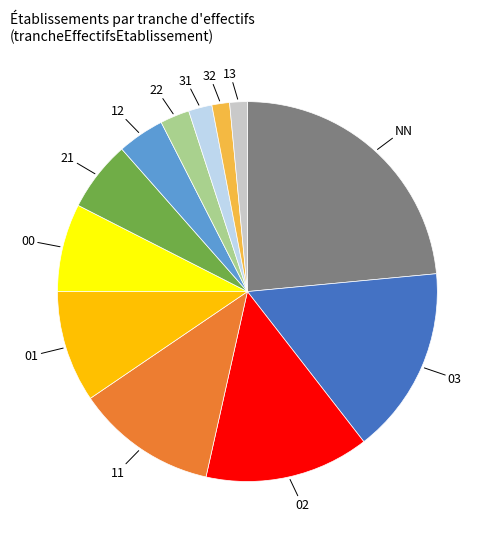

Which category has the biggest portion of the pie?

NN